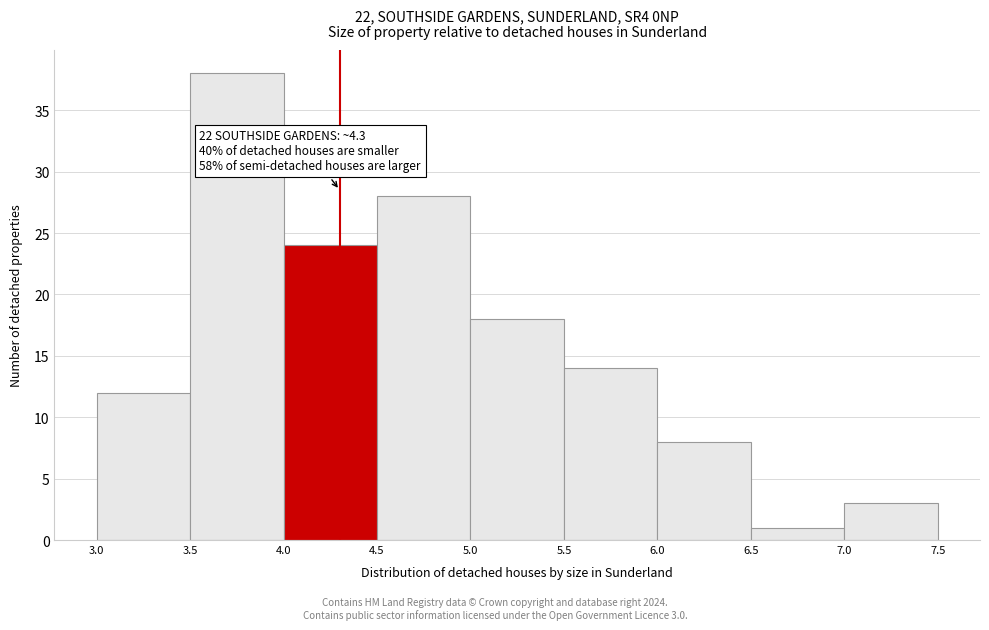

Over which range of the x-axis is the bar tallest?

3.5 to 4.0